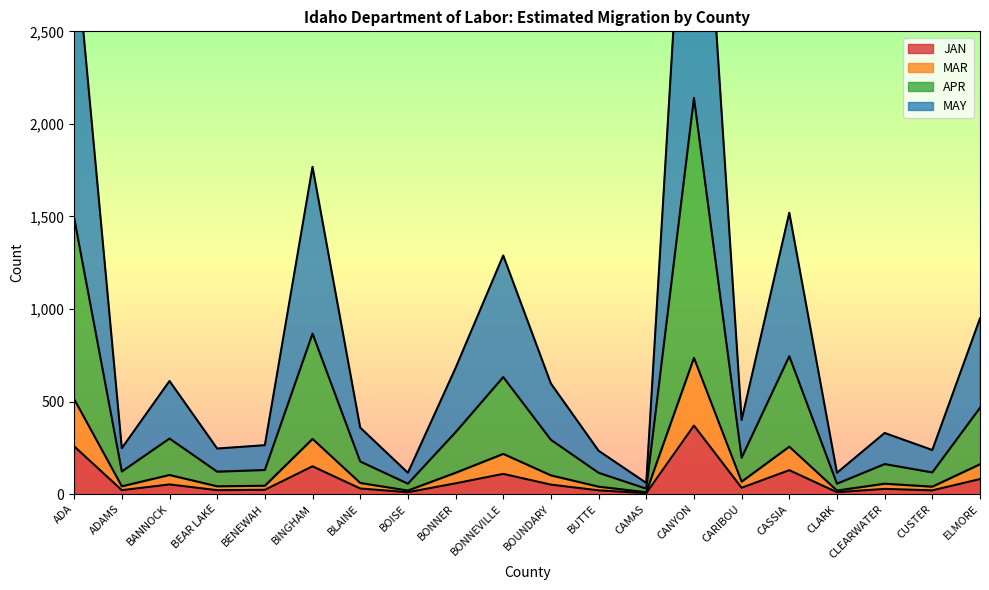

True or false: JAN and MAR cross at least once.

False